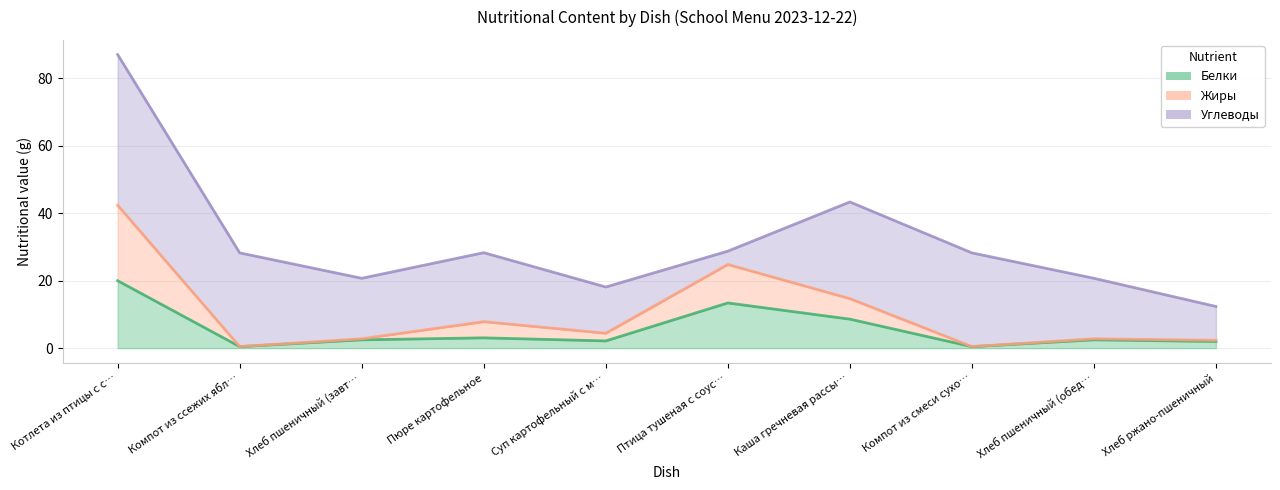

How many interior local peaks does the Жиры series have?

3